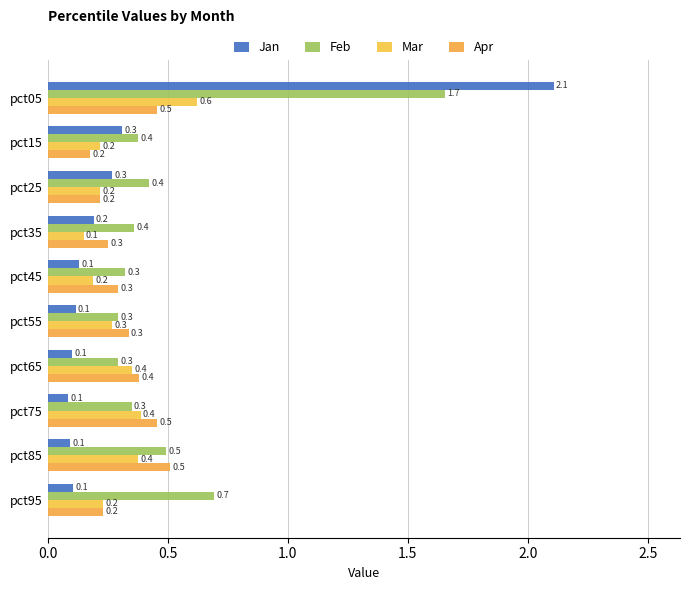

How many data points does each series have?

10